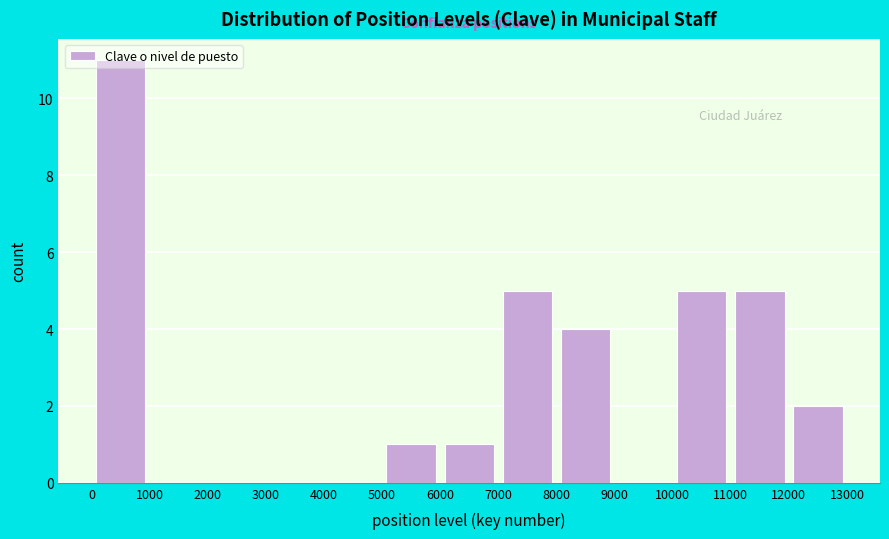

Reading left to right, transcribe this chart: for each bar, give the range it covers on the x-axis and its height. The values are not printed on the chart, so give them approximately, as read against the axis.

0 to 1000: 11
1000 to 2000: 0
2000 to 3000: 0
3000 to 4000: 0
4000 to 5000: 0
5000 to 6000: 1
6000 to 7000: 1
7000 to 8000: 5
8000 to 9000: 4
9000 to 10000: 0
10000 to 11000: 5
11000 to 12000: 5
12000 to 13000: 2